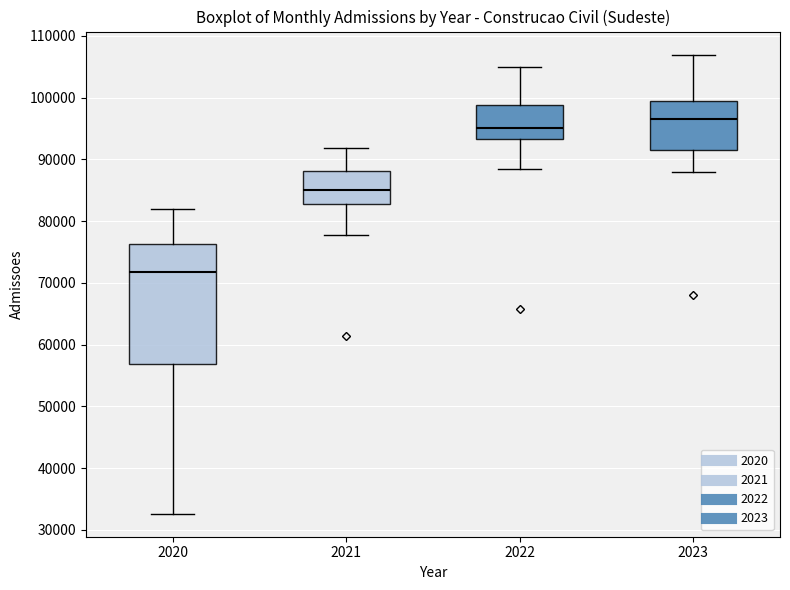

Reading left to right, transcribe this box plot: for each box, give where its median line is, the range the box spans, and where its two whiskers end, as read against the y-axis. The values are not printed on the chart, so give them approximately, as read against the axis.

2020: median 72000, box 57000 to 76000, whiskers 33000 to 82000
2021: median 85000, box 83000 to 88000, whiskers 78000 to 92000
2022: median 95000, box 93000 to 99000, whiskers 88000 to 105000
2023: median 97000, box 92000 to 100000, whiskers 88000 to 107000